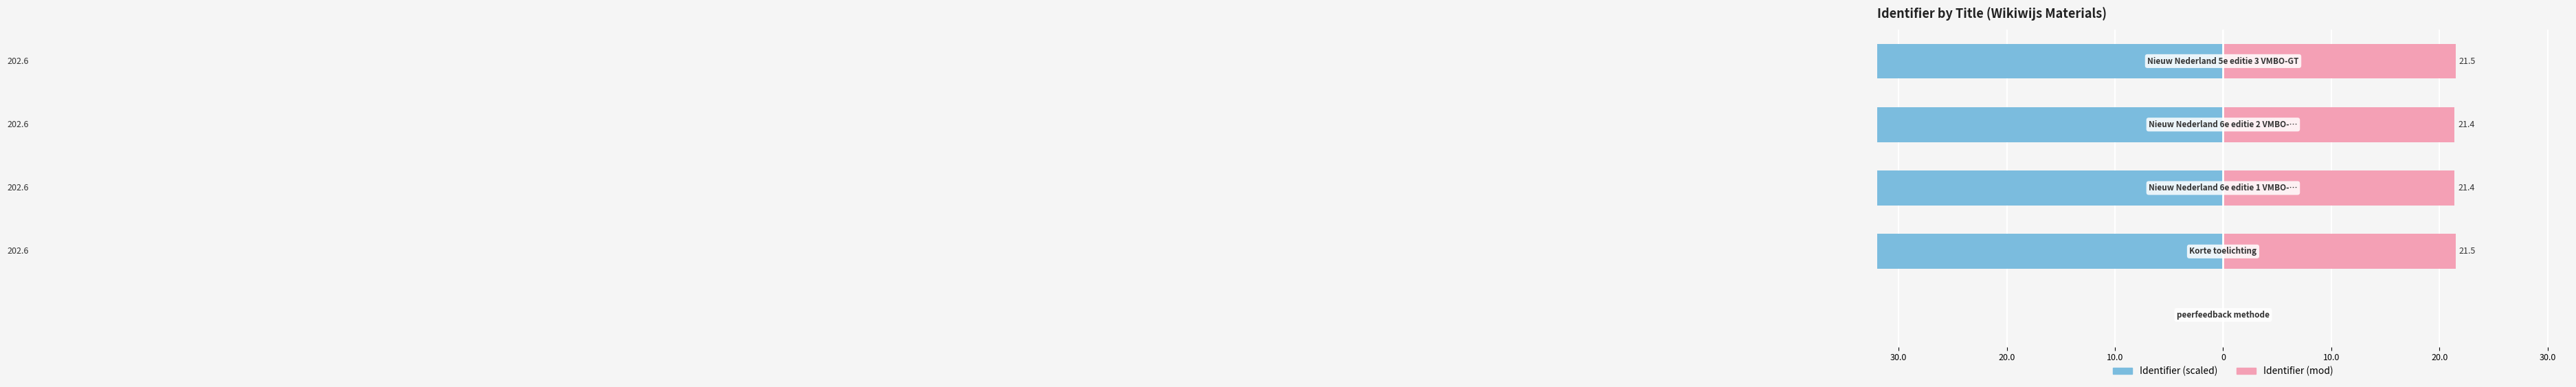

The Identifier (mod) series shows 10.6 at 0. True or false?

False